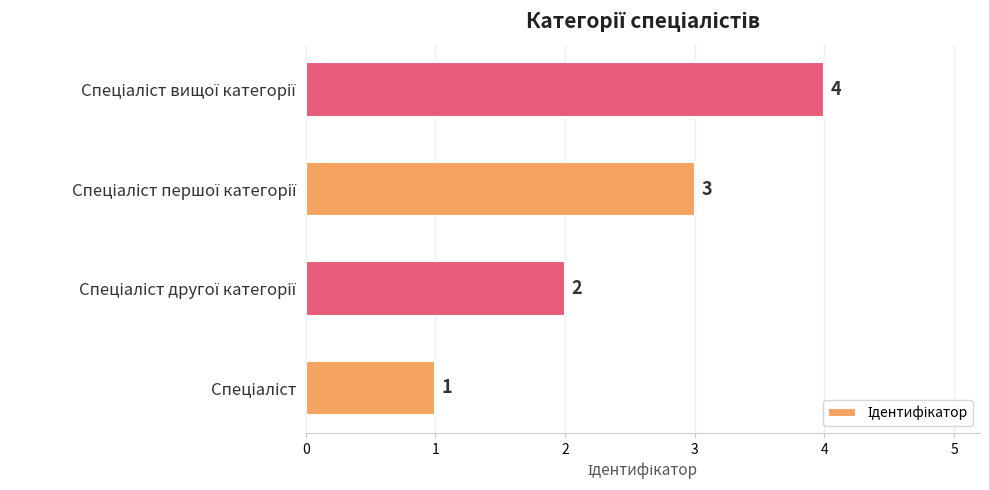

What is the difference between the maximum and minimum values?

3